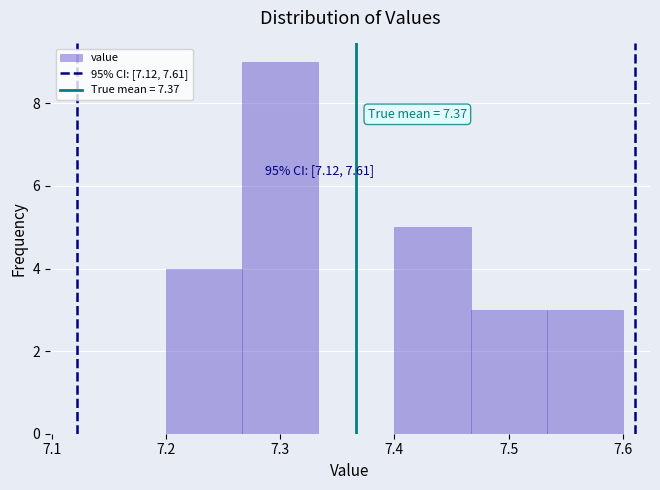

Over which range of the x-axis is the bar tallest?

7.27 to 7.33